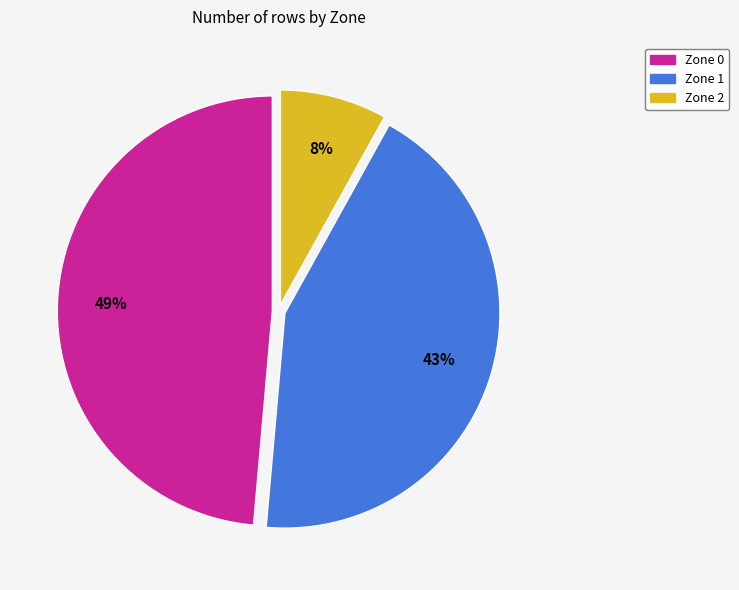

To the nearest percent, what is the combined percentage of Zone 2 and Zone 1?

51%